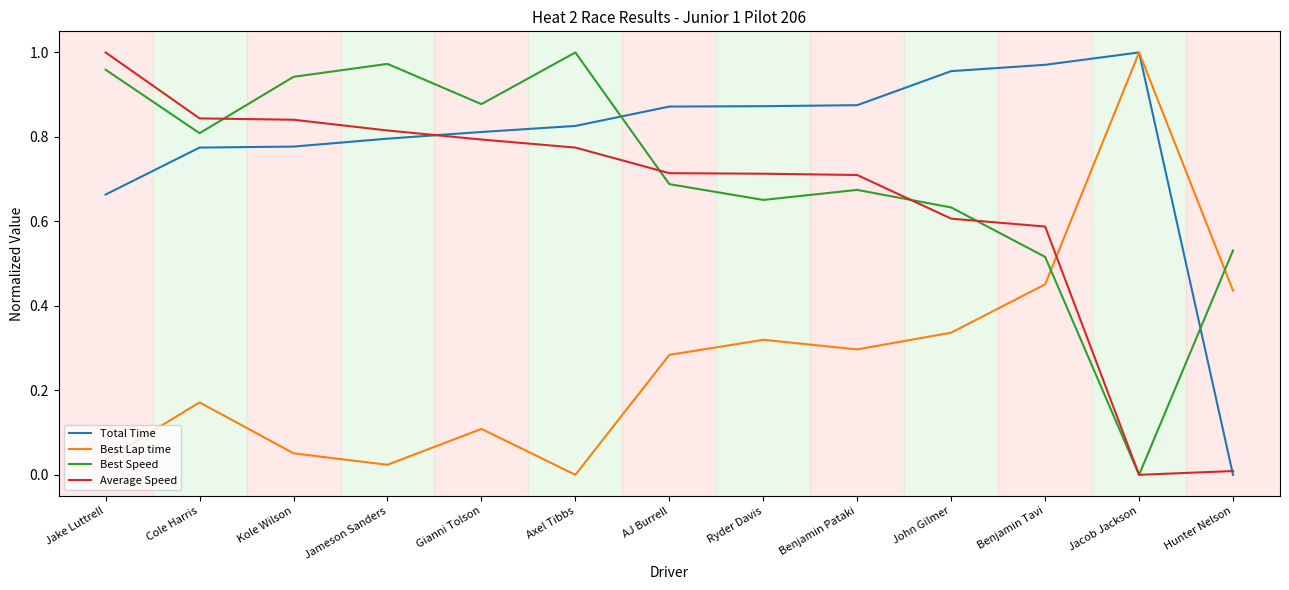

Rank the series at Benjamin Tavi from lowest to highest value.

Best Lap time, Best Speed, Average Speed, Total Time